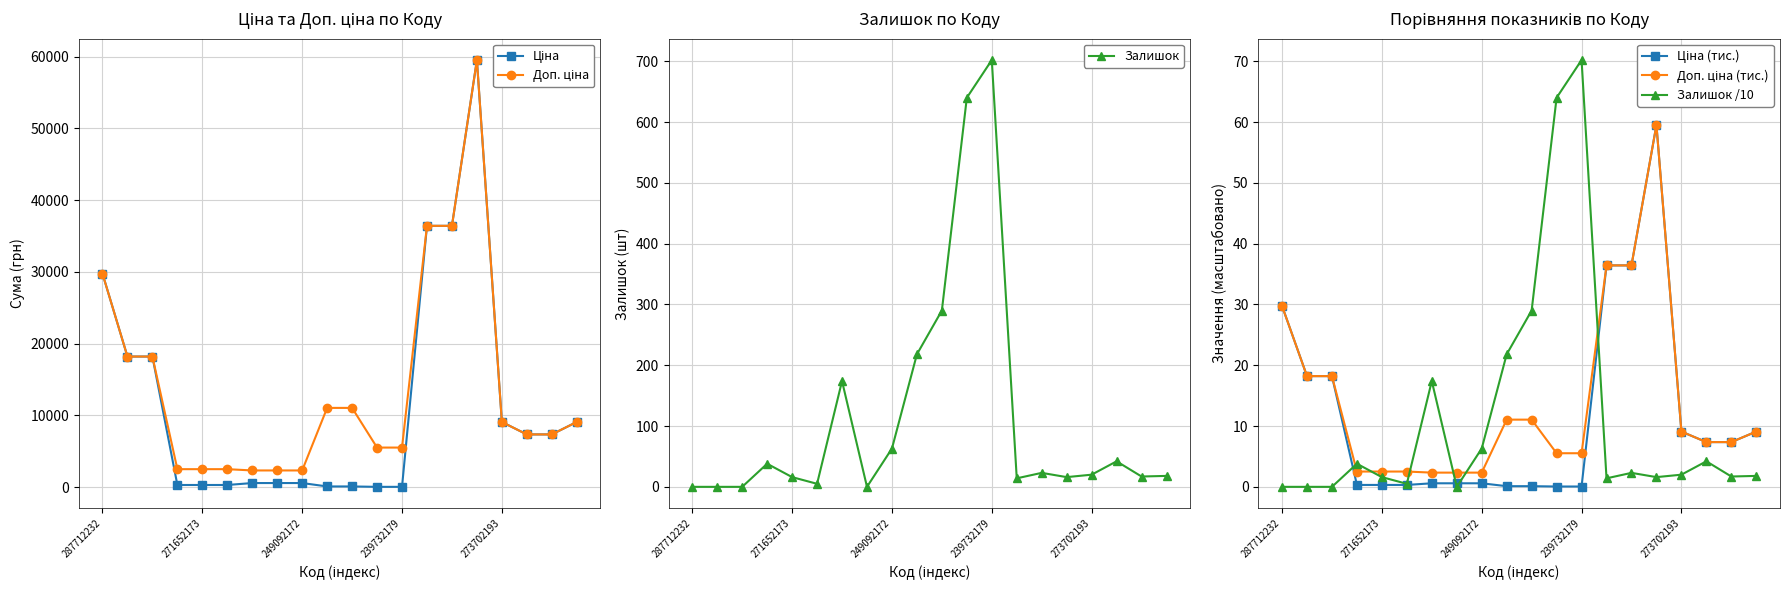

Does the chart have visible grid lines?

Yes